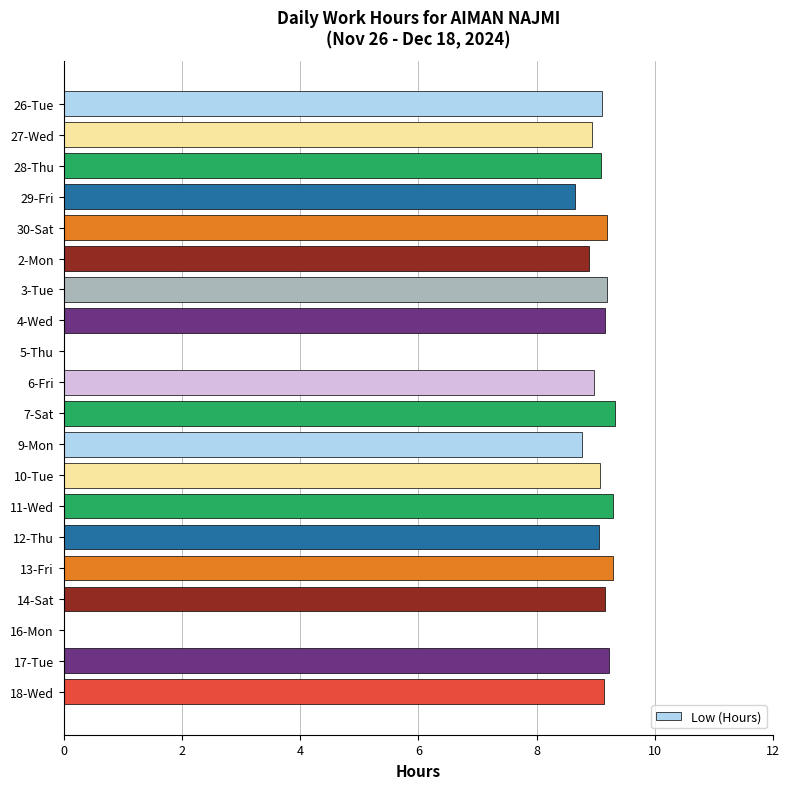

Which has a higher value, 29-Fri or 6-Fri?

6-Fri